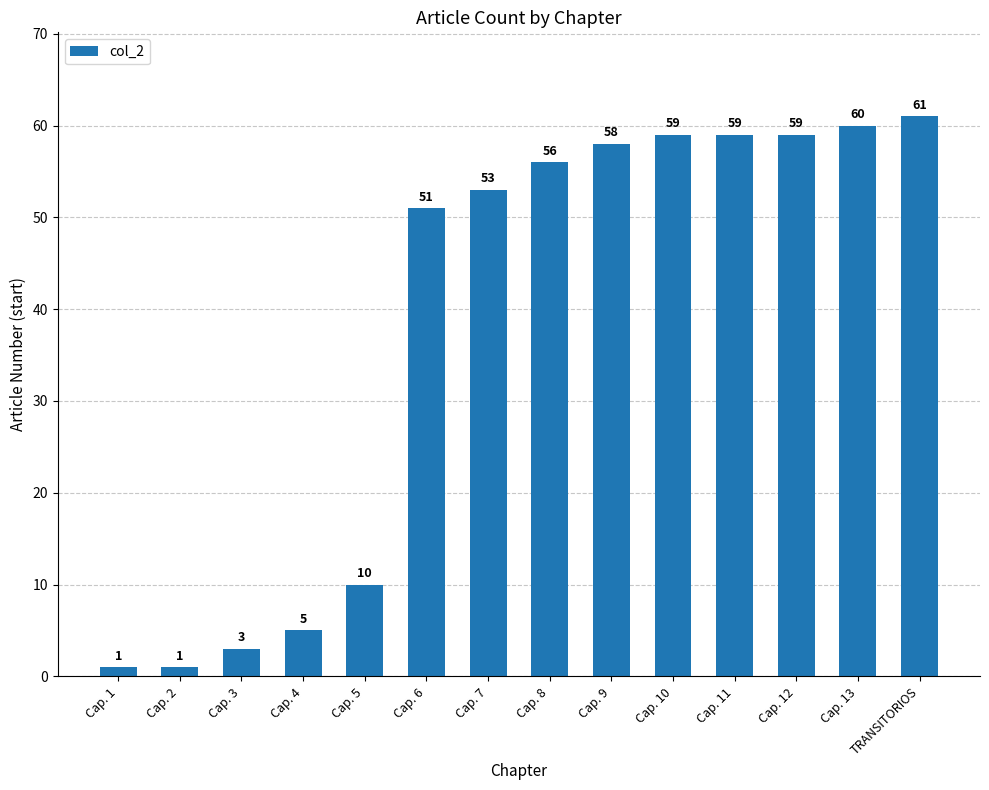

Does the chart contain any negative values?

No